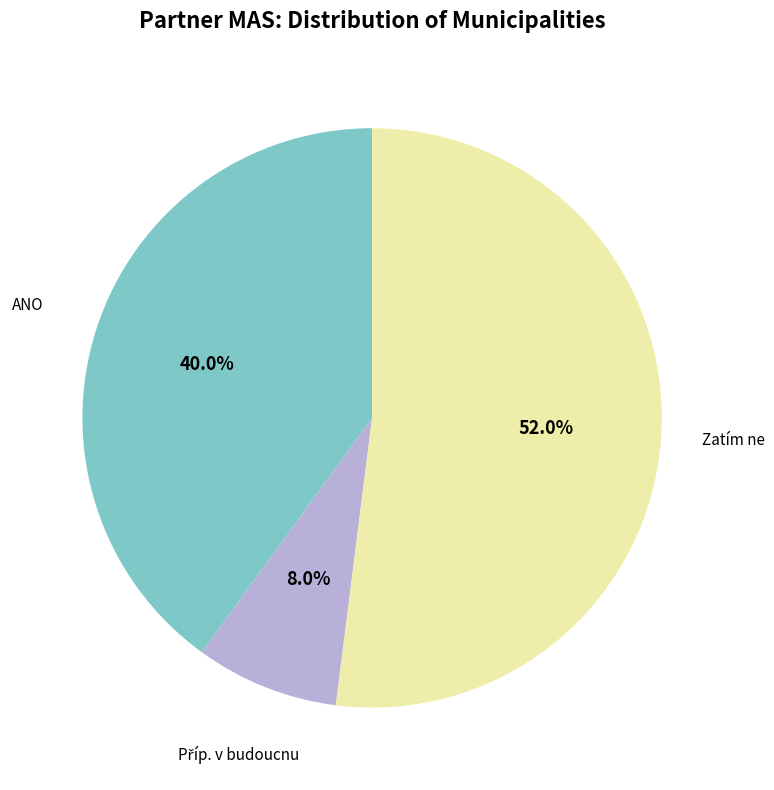

How many slices are in this pie chart?

3